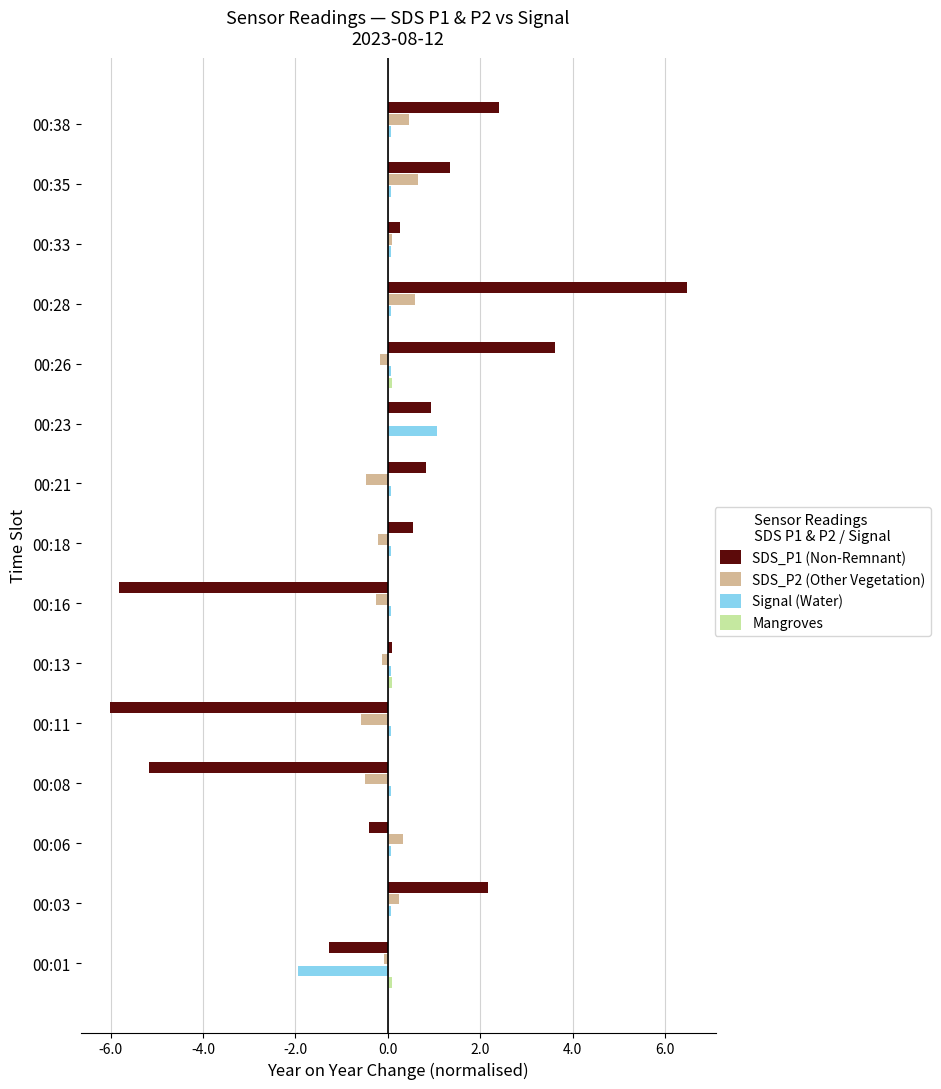

Is it true that SDS_P1 (Non-Remnant) equals 4.3 at 00:38?

False